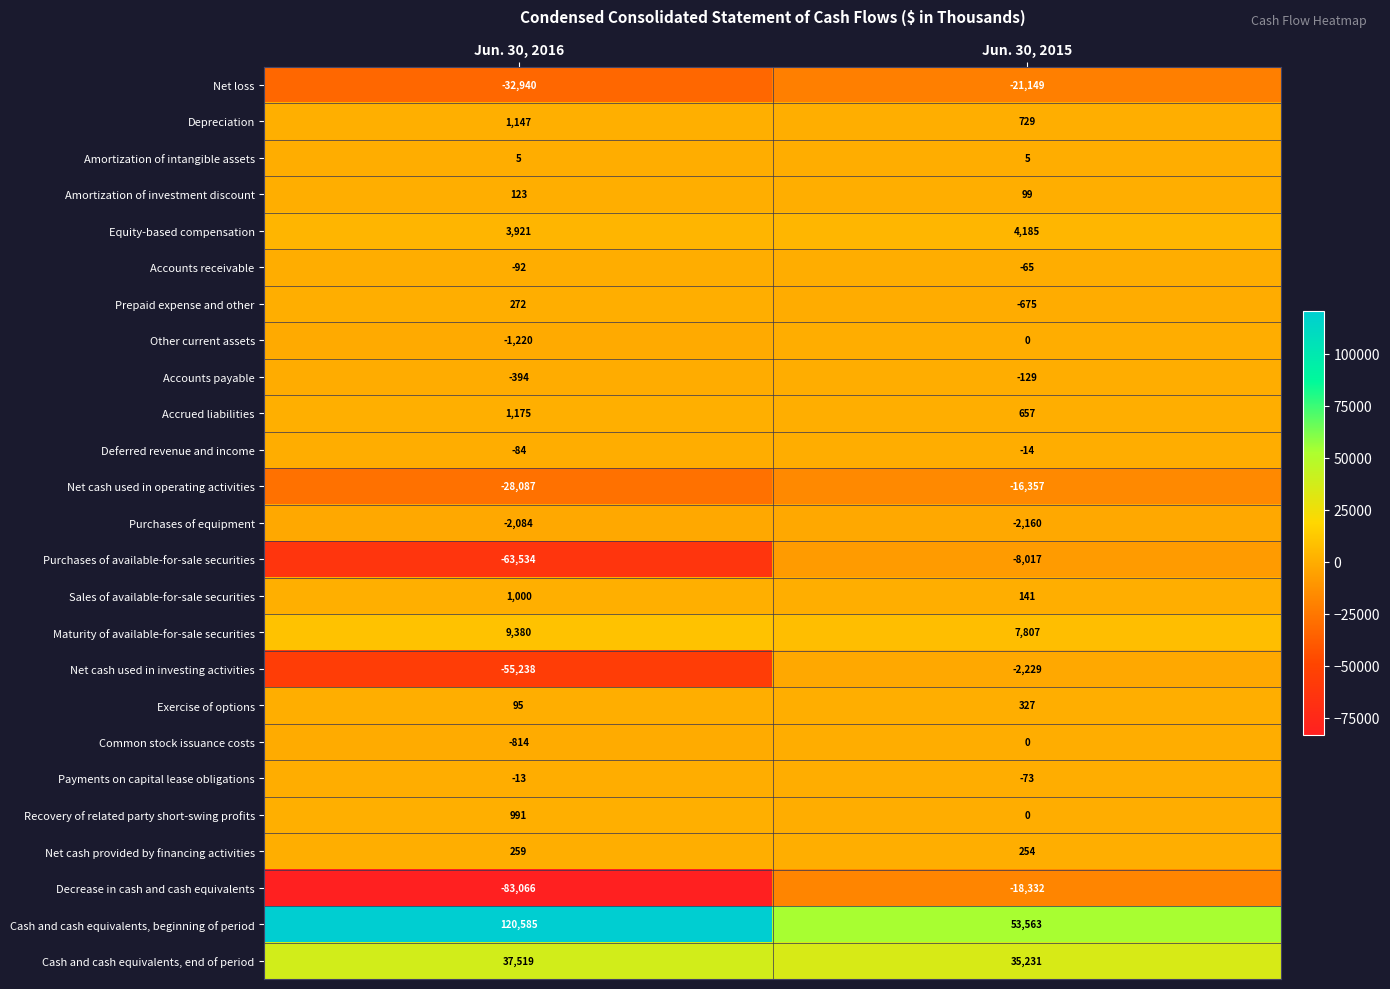

True or false: Purchases of available-for-sale securities has a value of -4284 at Jun. 30, 2015.

False